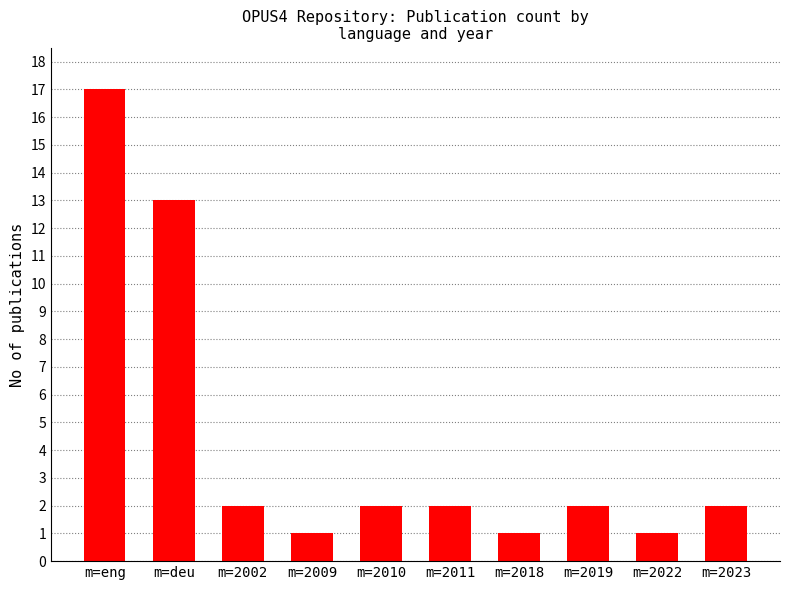

True or false: the data shows 1 at m=2002.

False